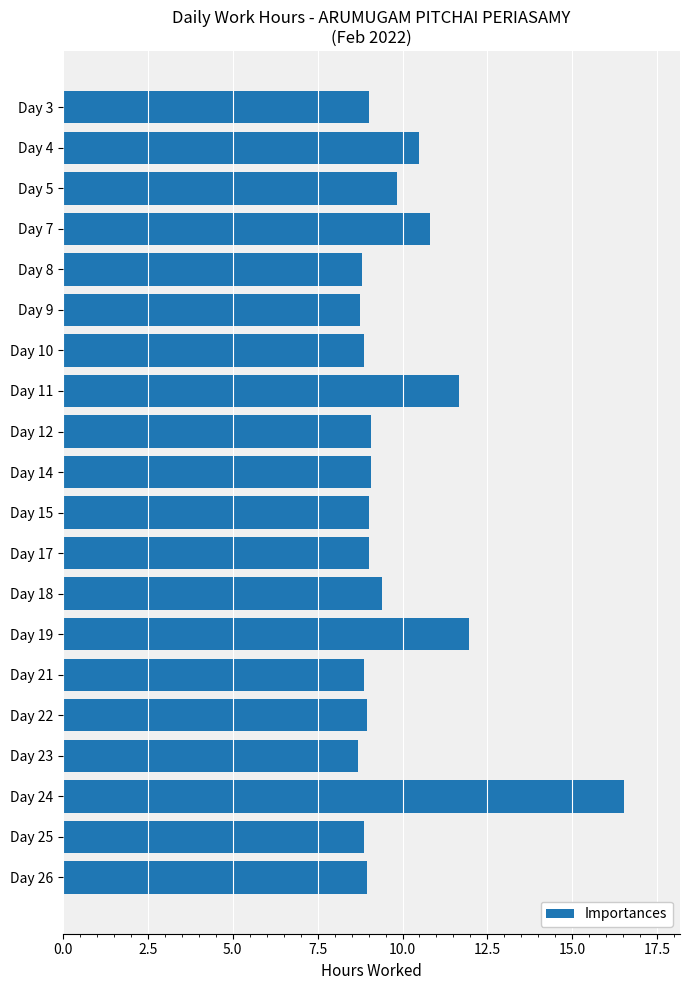

Count the number of categories in the chart.

20